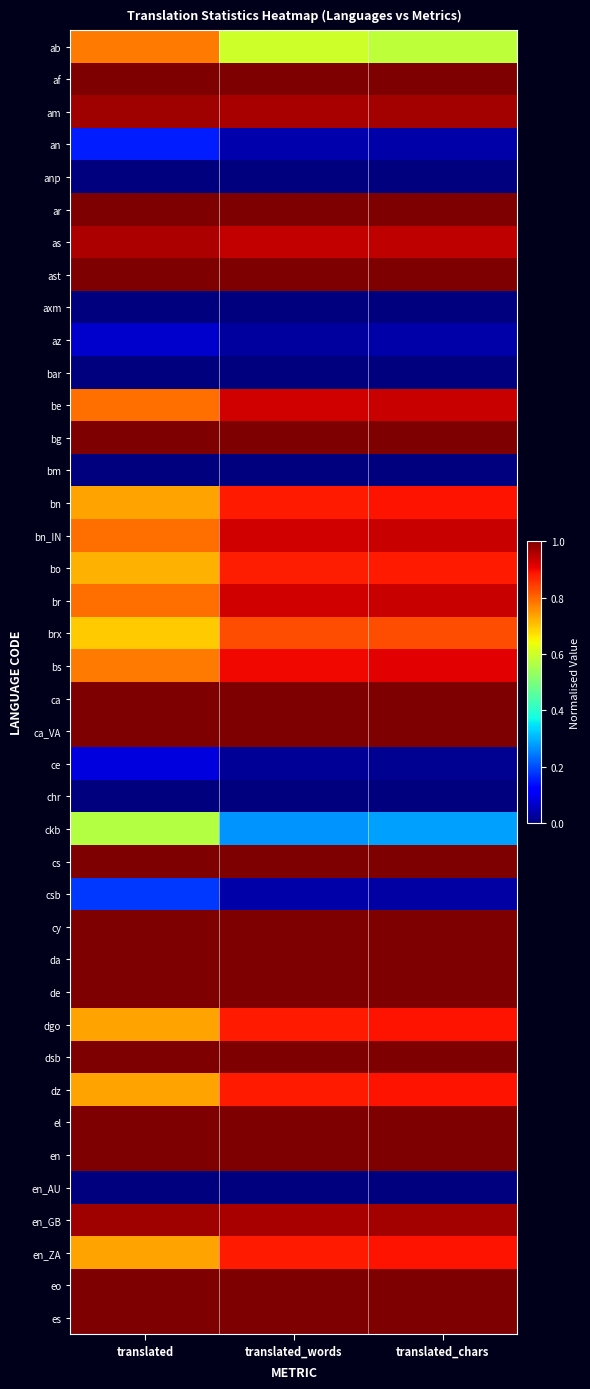

What is the total value across all series at translated?

27.2